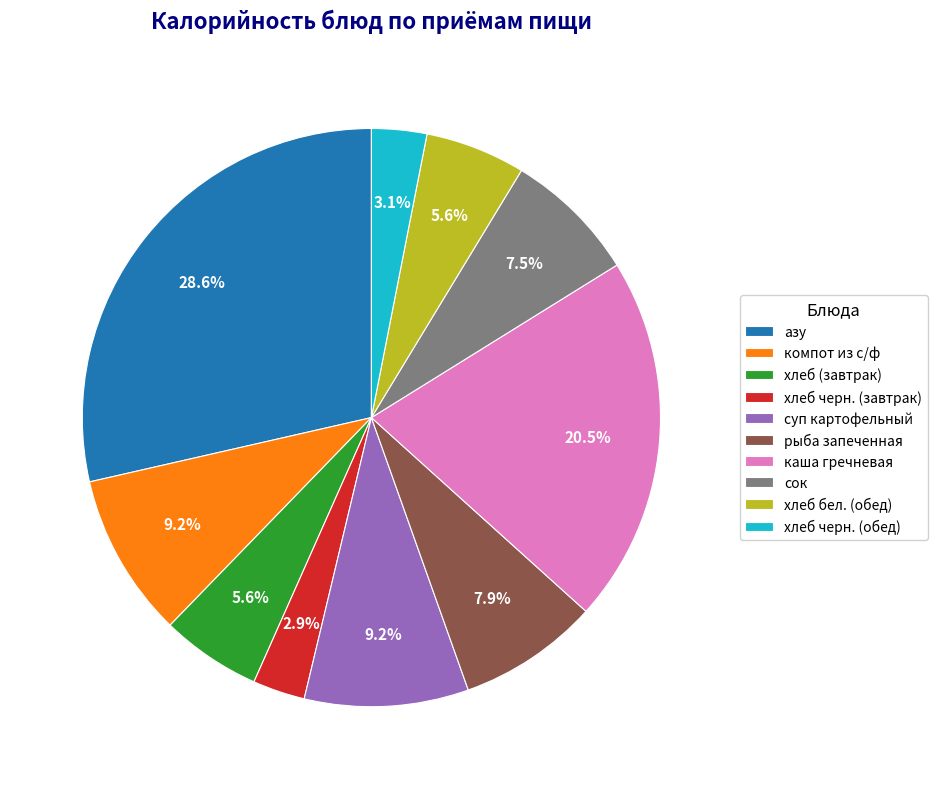

Which category has the biggest portion of the pie?

азу